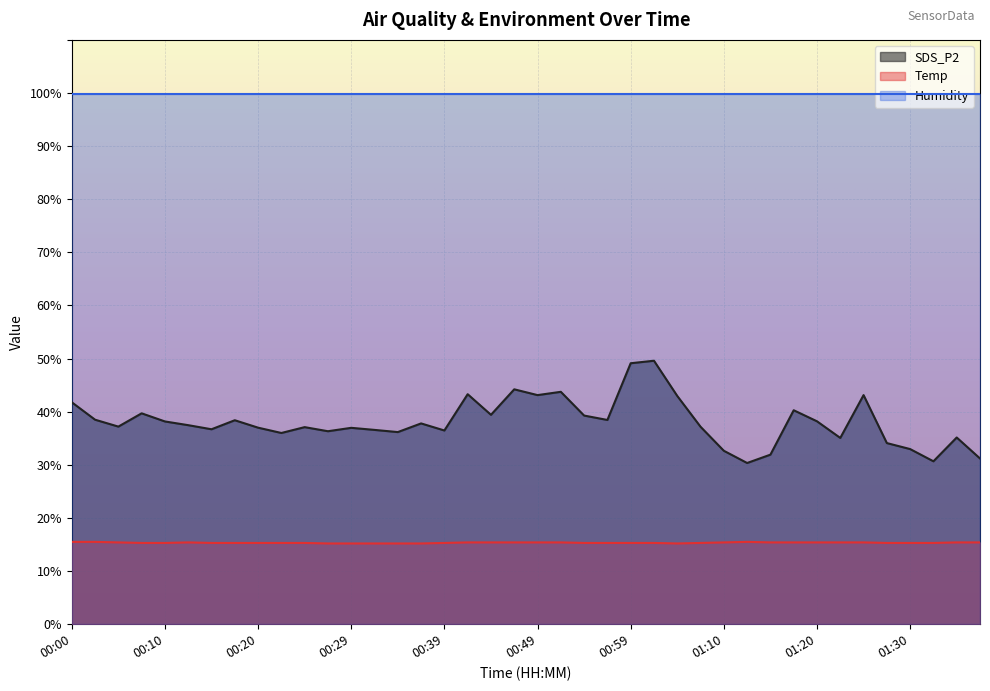

What are all the series names shown in the legend?

SDS_P2, Temp, Humidity